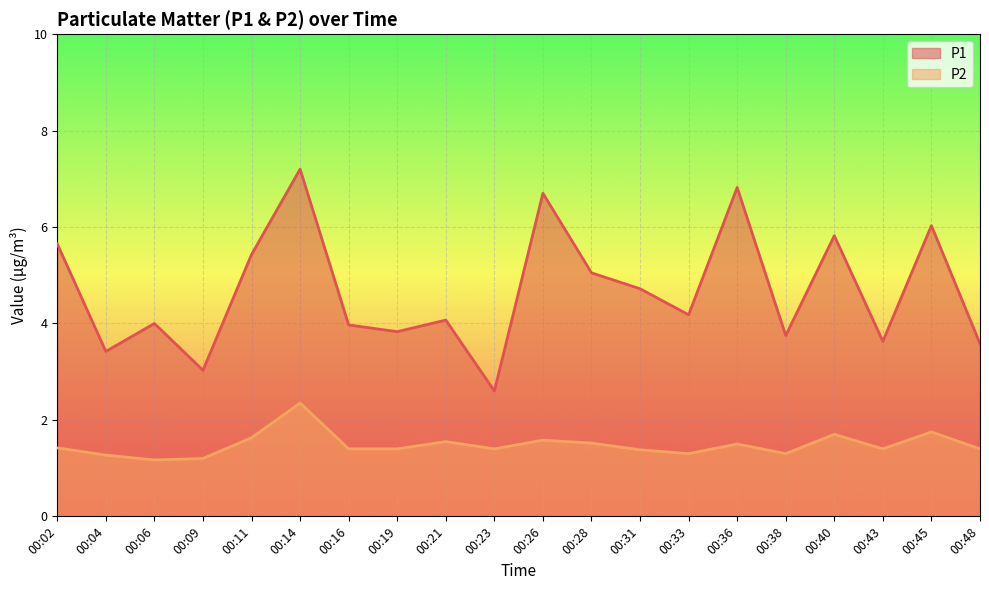

Reading left to right, extract all data points from this chart.

P1: 00:02=5.7	00:04=3.4	00:06=4.0	00:09=3.0	00:11=5.4	00:14=7.2	00:16=4.0	00:19=3.8	00:21=4.1	00:23=2.6	00:26=6.7	00:28=5.0	00:31=4.7	00:33=4.2	00:36=6.8	00:38=3.8	00:40=5.8	00:43=3.6	00:45=6.0	00:48=3.6
P2: 00:02=1.4	00:04=1.3	00:06=1.2	00:09=1.2	00:11=1.6	00:14=2.4	00:16=1.4	00:19=1.4	00:21=1.6	00:23=1.4	00:26=1.6	00:28=1.5	00:31=1.4	00:33=1.3	00:36=1.5	00:38=1.3	00:40=1.7	00:43=1.4	00:45=1.8	00:48=1.4